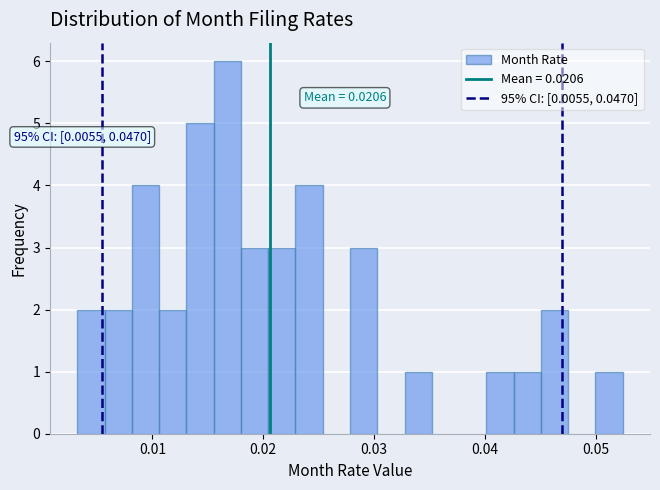

Read against the x-axis, roughly where is the centre of the tallest bar?

0.017